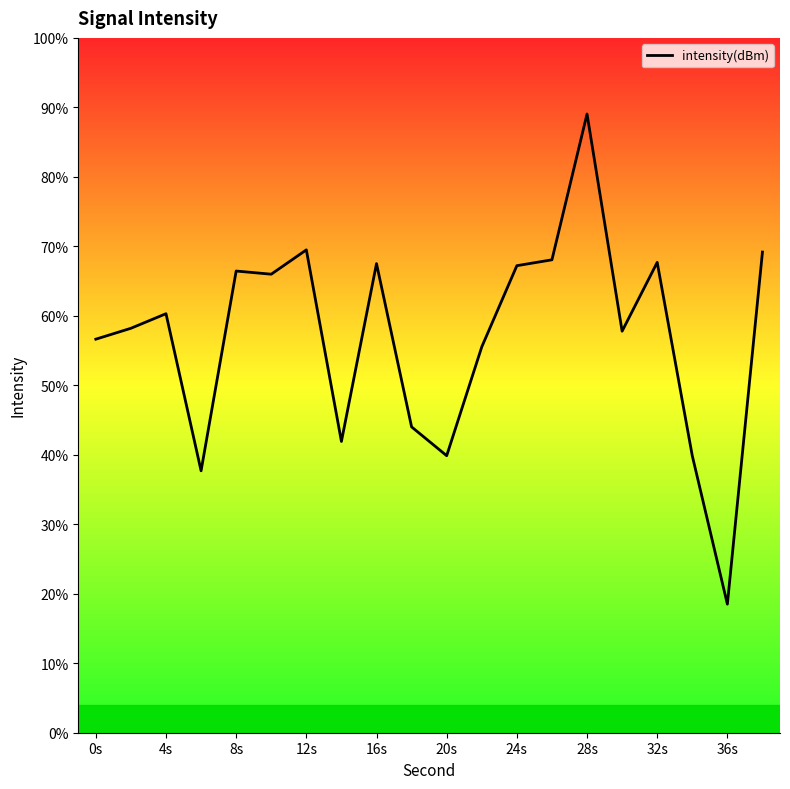

The value at 17 is 66.3. True or false?

False